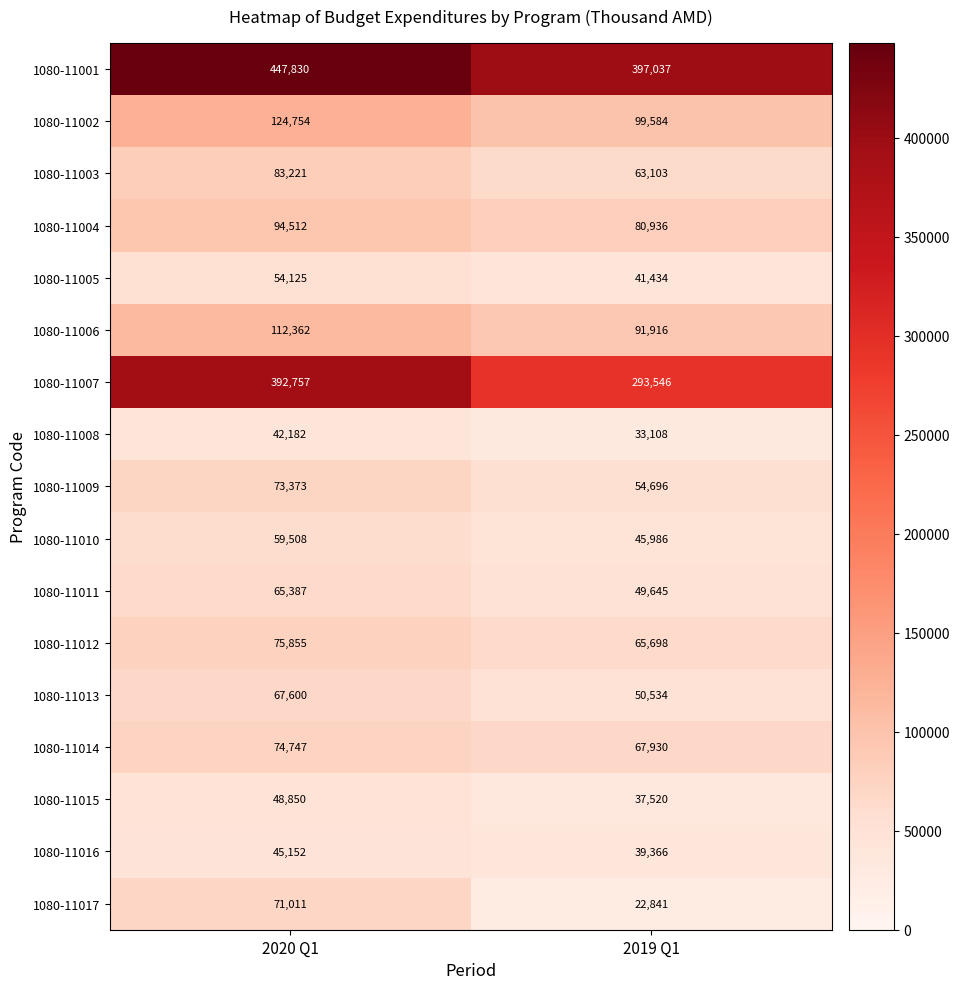

Is it true that 1080-11012 equals 75855 at 2020 Q1?

True